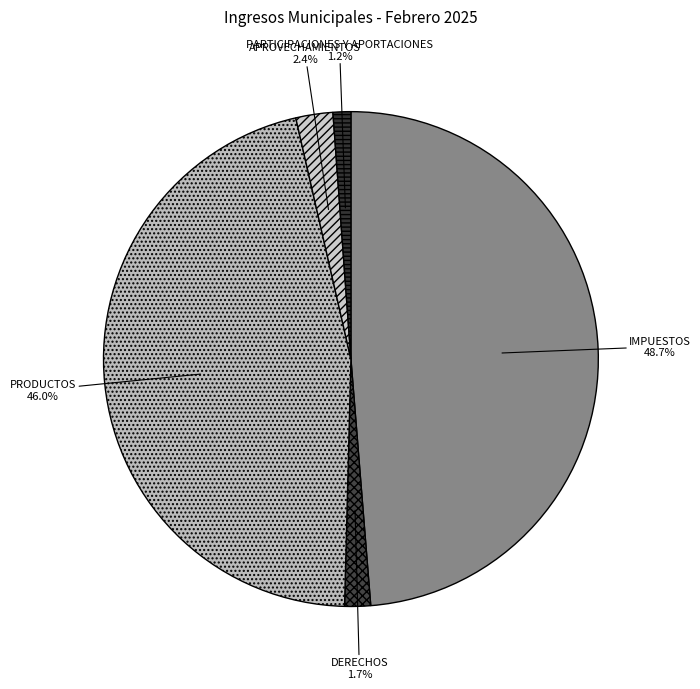

What percentage is the PARTICIPACIONES Y APORTACIONES slice, to the nearest percent?

1%